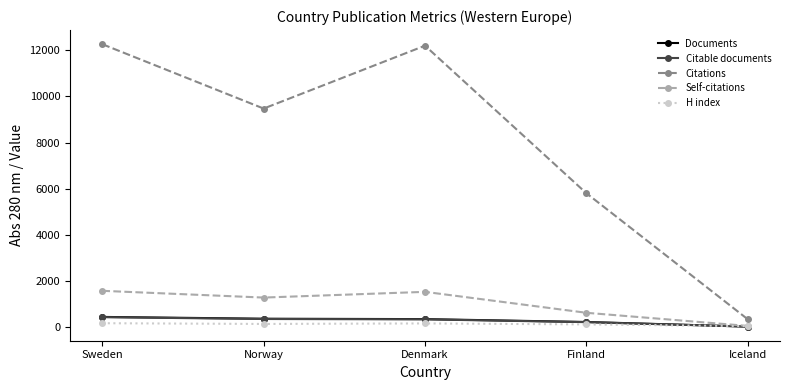

At how many categories does at least one series exceed 5450?

4